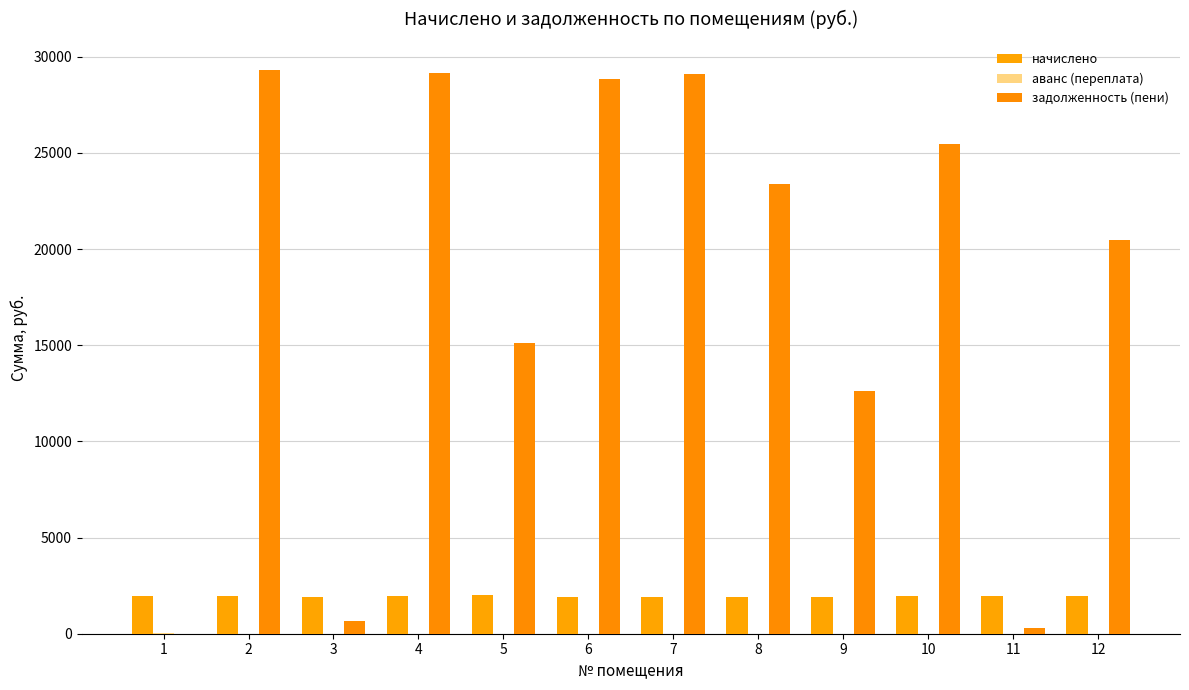

Reading right to left, what are all the values shown in this chart?

начислено: 1971.4	1942.9	1957.1	1914.5	1932.3	1932.3	1914.5	1999.8	1935.8	1918.1	1946.5	1935.8
аванс (переплата): 0.0	0.5	0.0	0.0	0.0	0.0	0.0	0.0	0.0	0.0	0.0	35.6
задолженность (пени): 20461.7	322.1	25469.7	12644.2	23399.4	29095.4	28828.0	15111.5	29148.8	639.4	29309.2	0.0